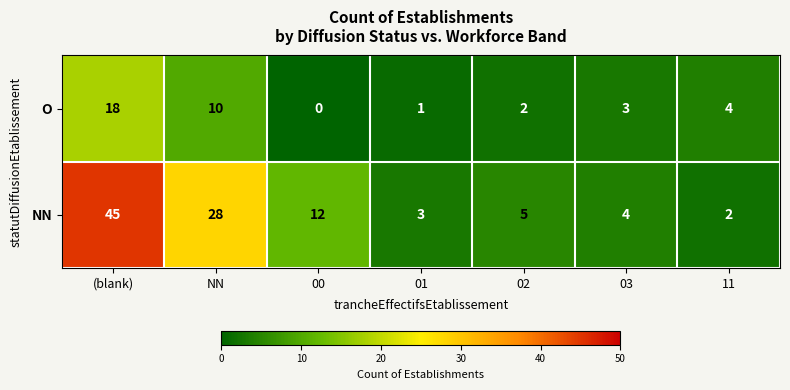

List the series in order of their peak value, highest first.

NN, O